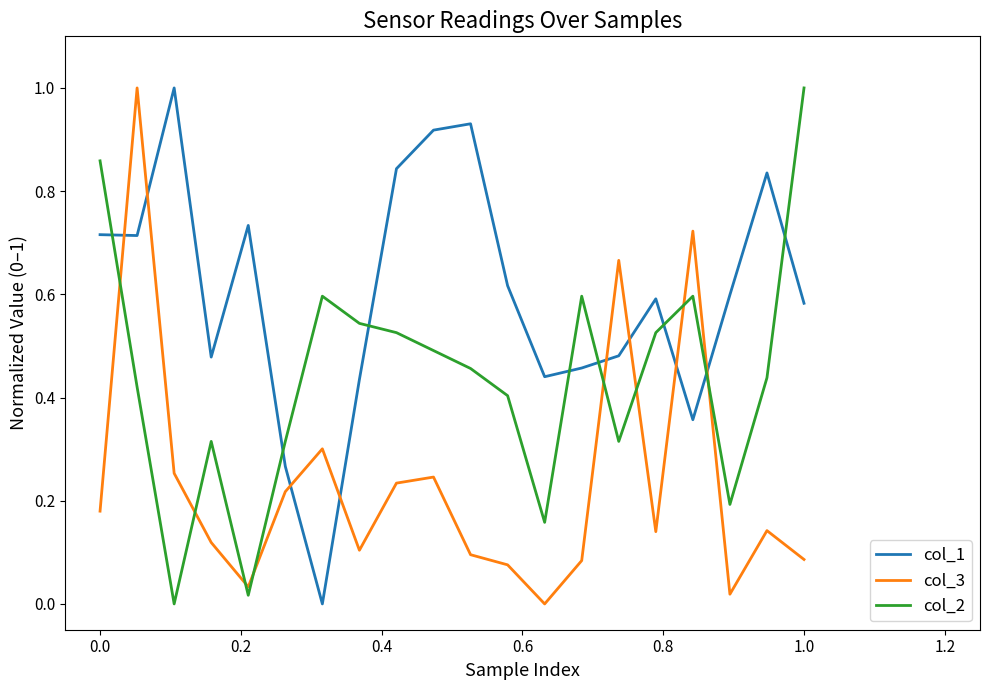

List the series in order of their overall mean, lowest first.

col_3, col_2, col_1